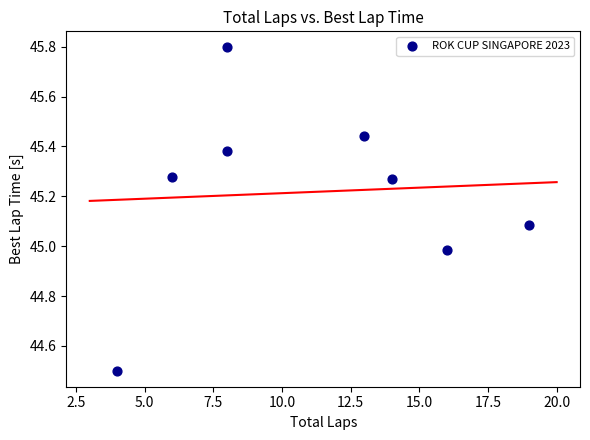

What is the average X value?

11.0